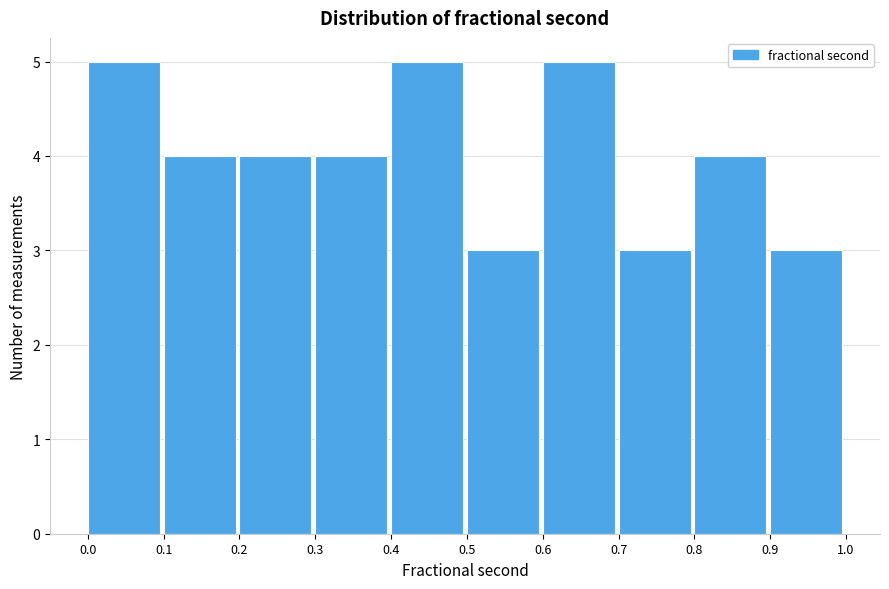

What is the height of the bar covering 0.6 to 0.7 on the x-axis? The values are not printed on the chart, so give them approximately, as read against the axis.

5